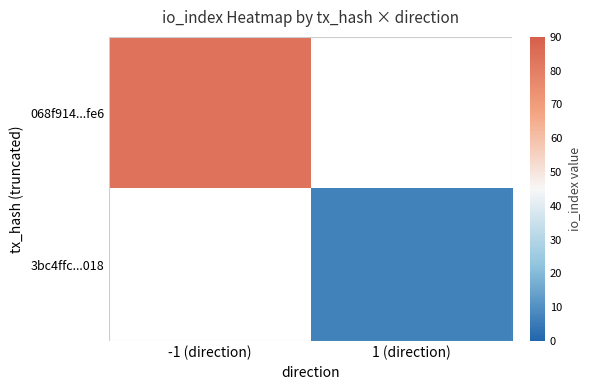

At which label does 3bc4ffc...018 reach its minimum?

-1 (direction)